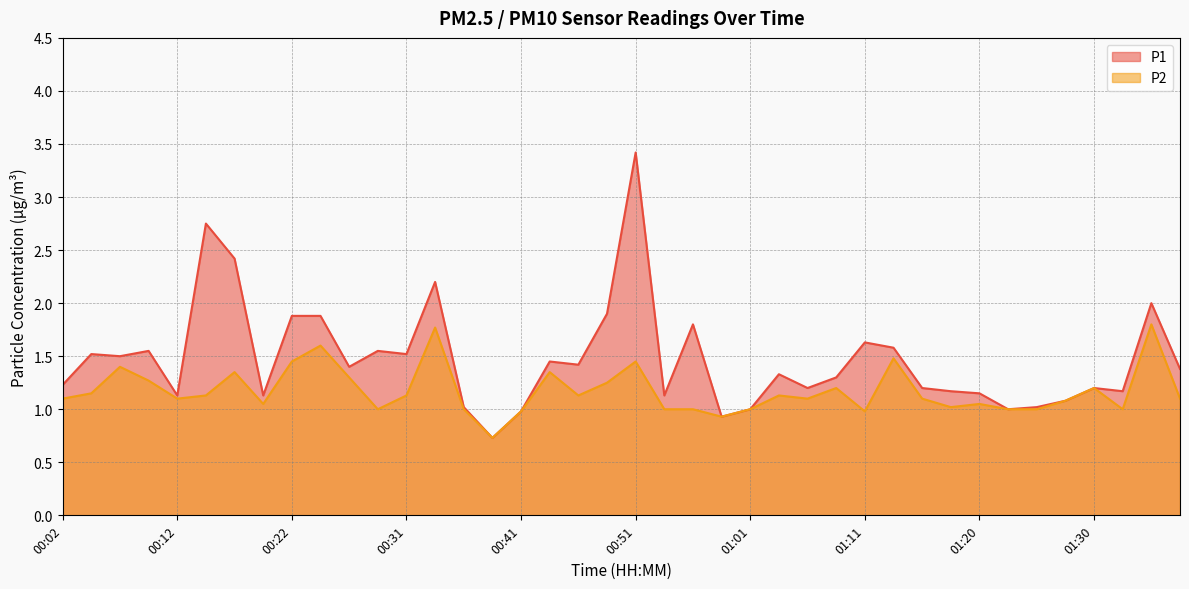

Does the chart display data point markers on the line(s)?

No